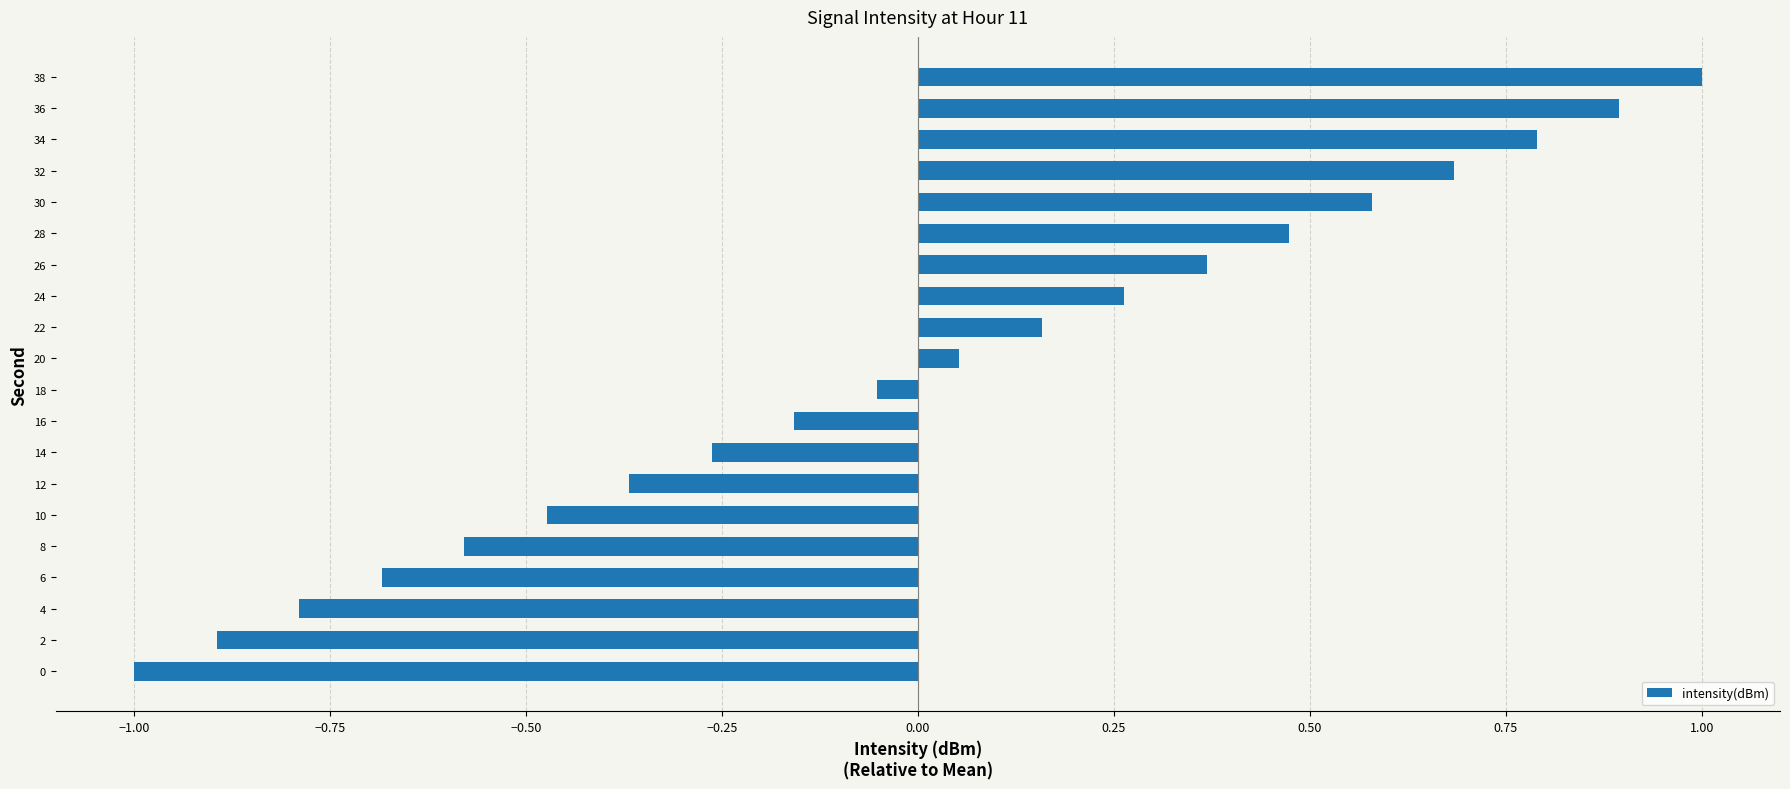

List the labels in order of value, largest first.

38, 36, 34, 32, 30, 28, 26, 24, 22, 20, 18, 16, 14, 12, 10, 8, 6, 4, 2, 0